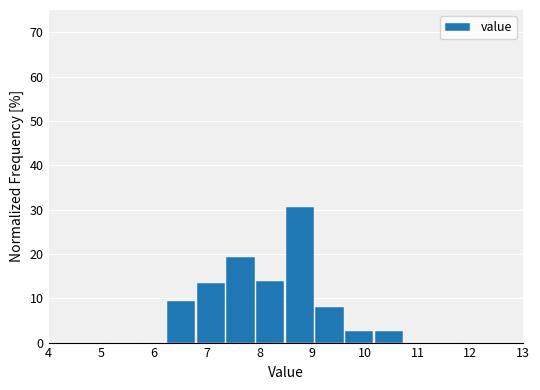

How tall is the bar that spans 7.9 to 8.5 on the x-axis? Neither the bar edges nor the heights are printed on the chart, so give them approximately, as read against the axes.

14